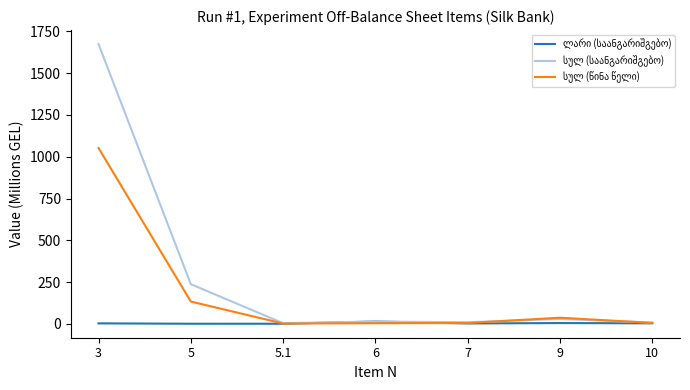

What is the minimum value shown in the chart?

1.4